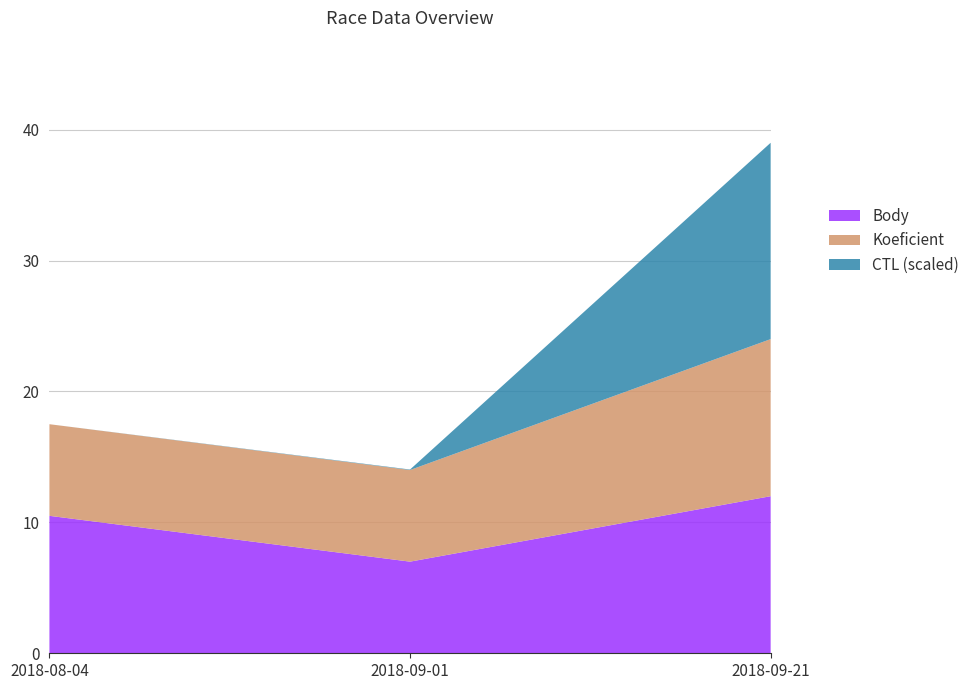

Reading left to right, list the values for the Body series.

2018-08-04=10.5	2018-09-01=7.0	2018-09-21=12.0